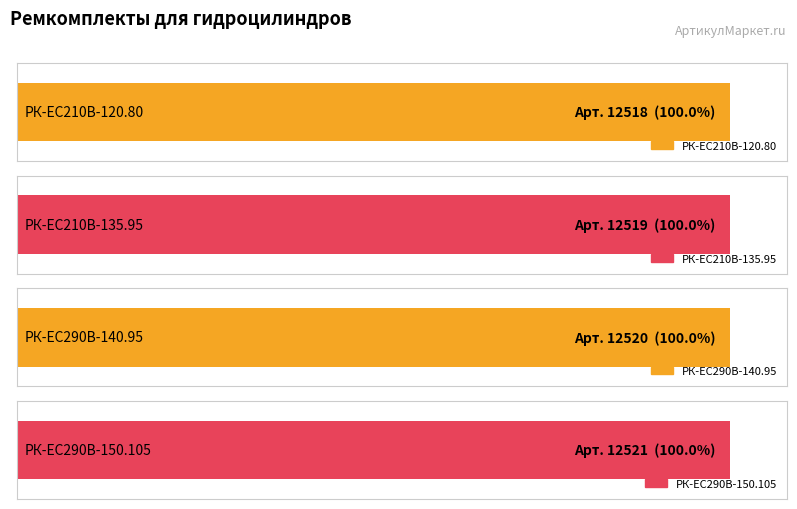

Rank the categories by value from highest to lowest.

РК-ЕС290В-150.105, РК-ЕС290В-140.95, РК-EC210В-135.95, РК-EC210В-120.80